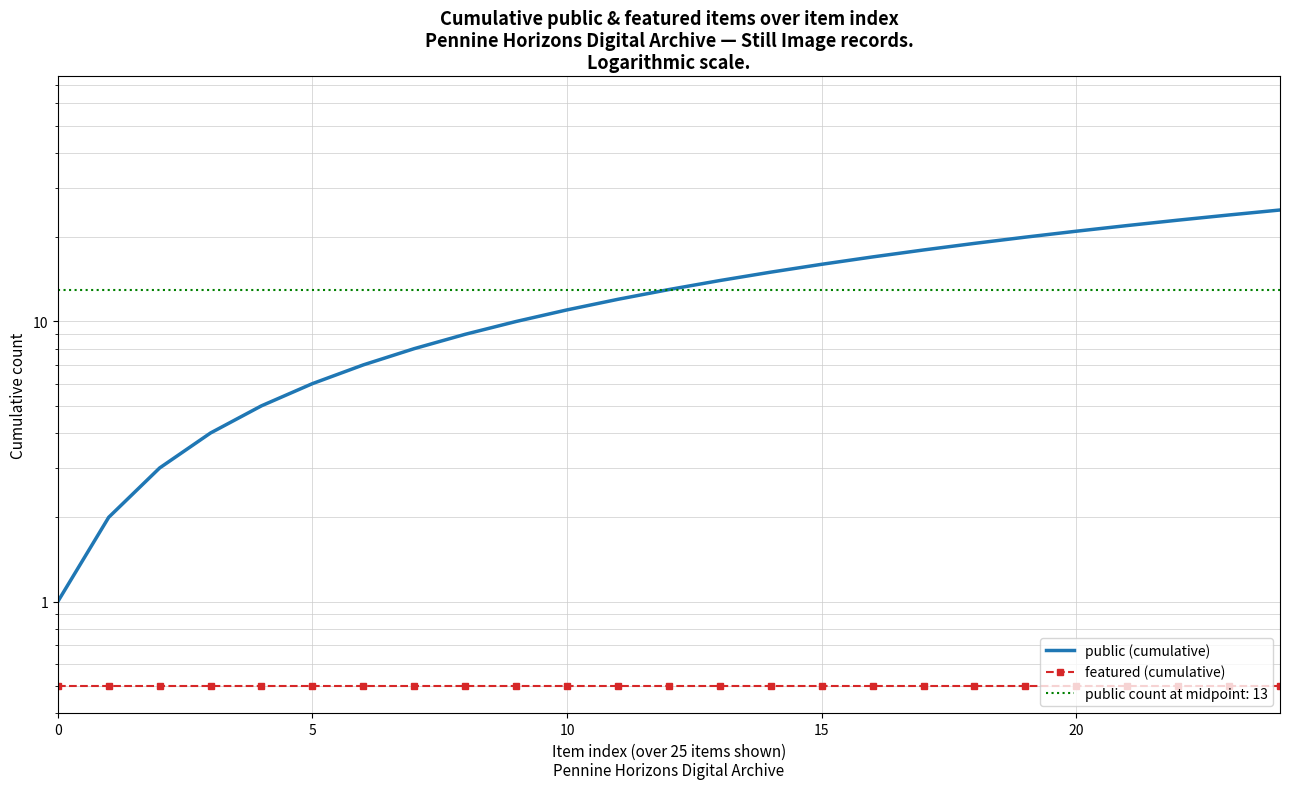

What are all the series names shown in the legend?

public (cumulative), featured (cumulative)